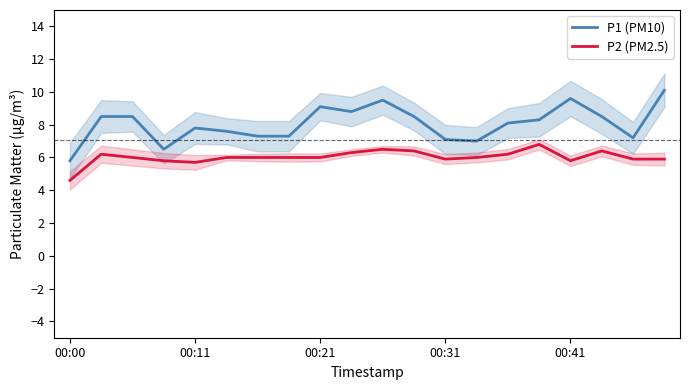

What is the difference between the maximum and minimum values in the P1 (PM10) series?

4.3